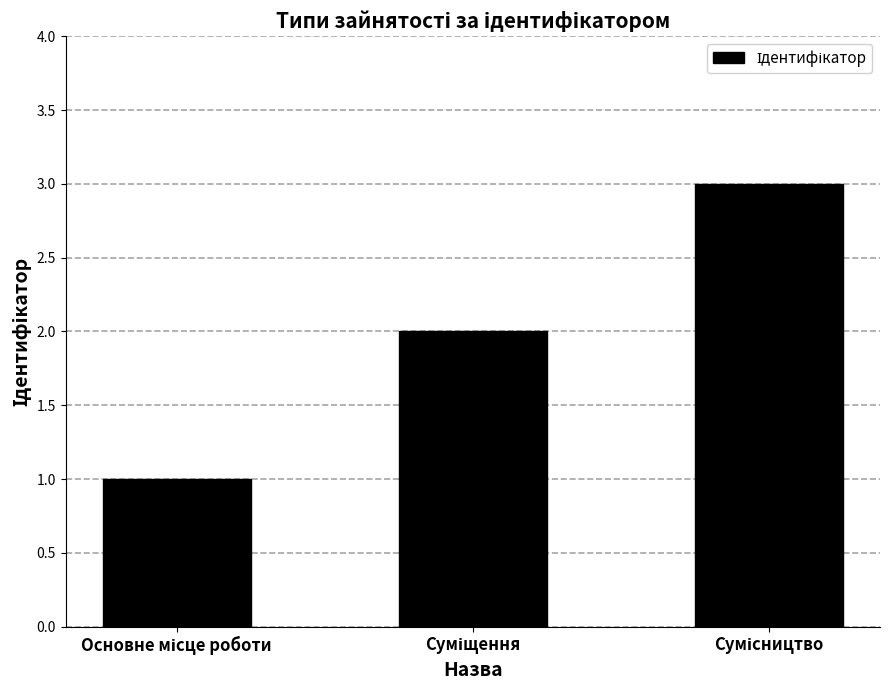

How many data points are less than 2?

1